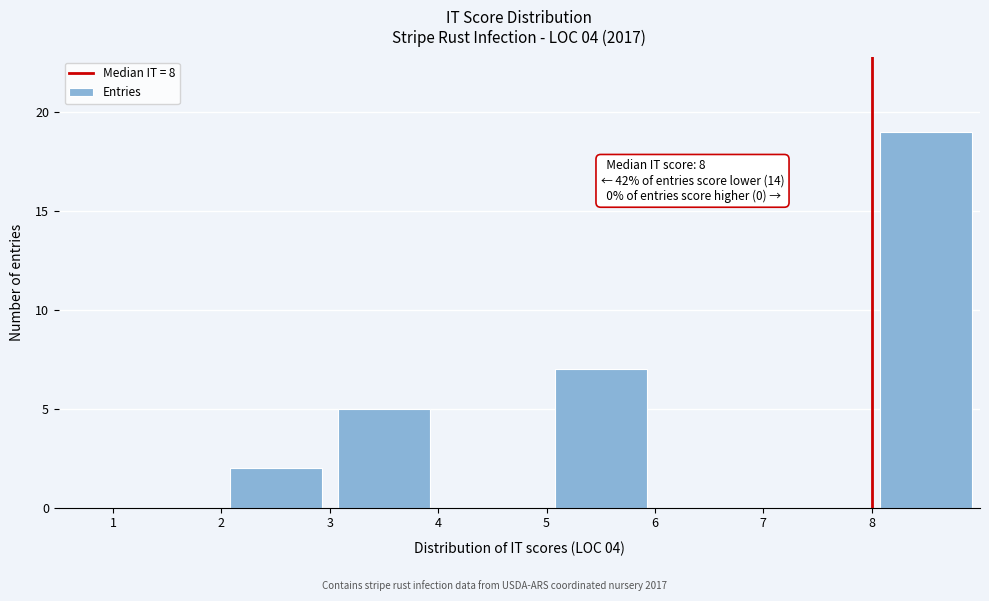

Which range on the x-axis has the tallest bar?

8 to 9